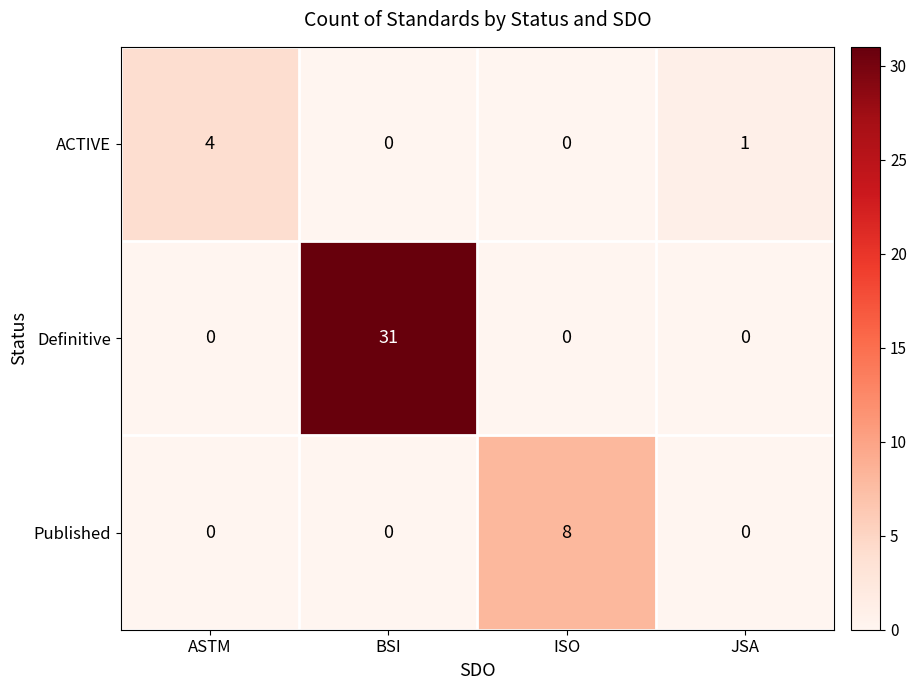

What is the sum of all Definitive values?

31